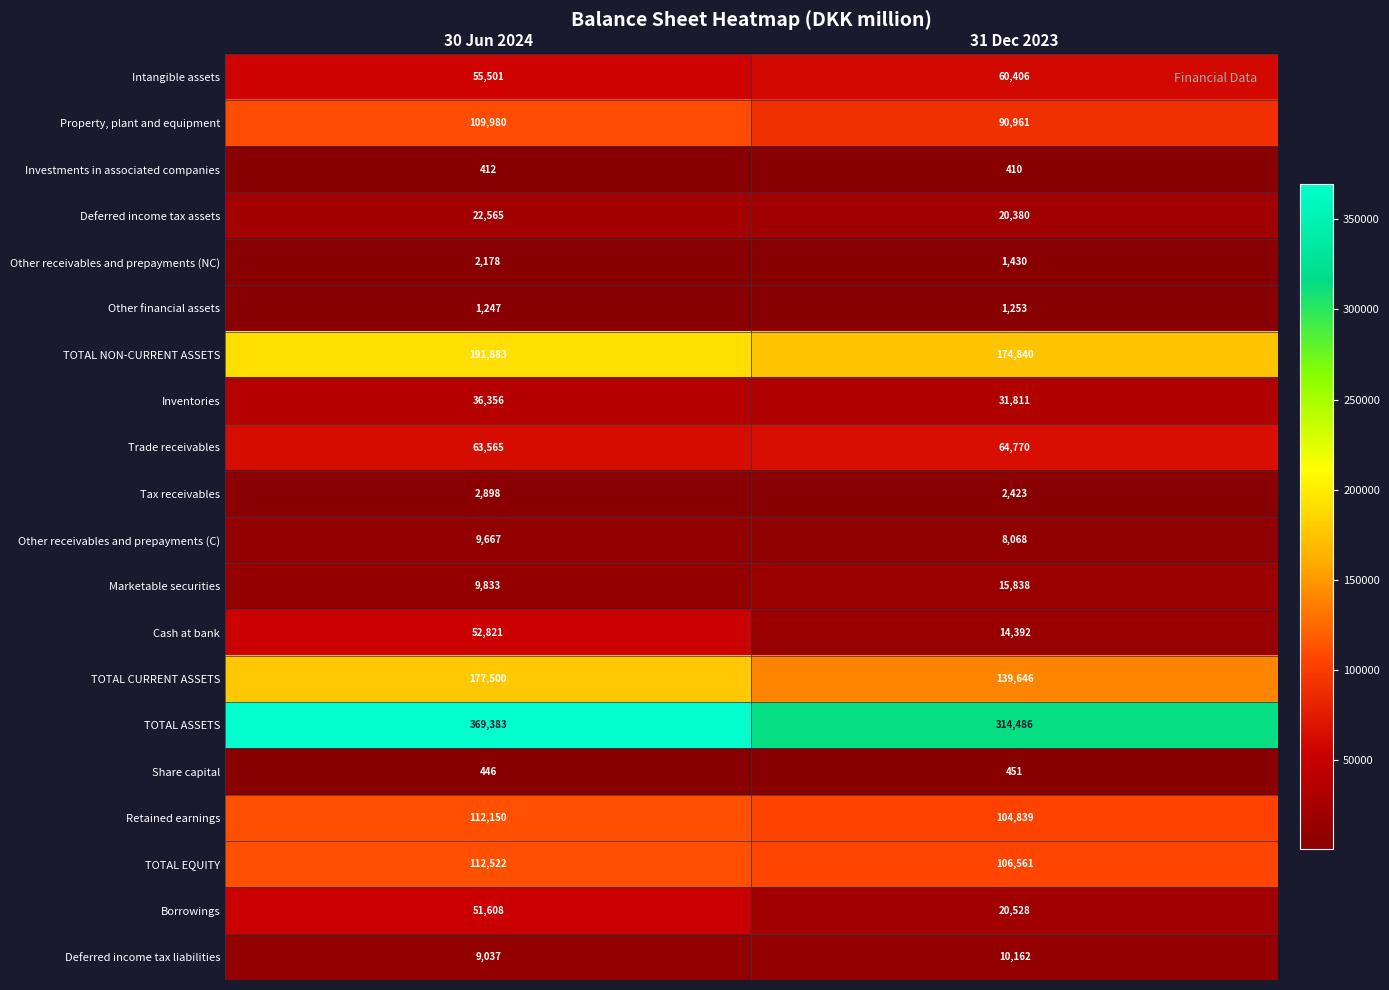

What is the minimum value shown in the chart?

410